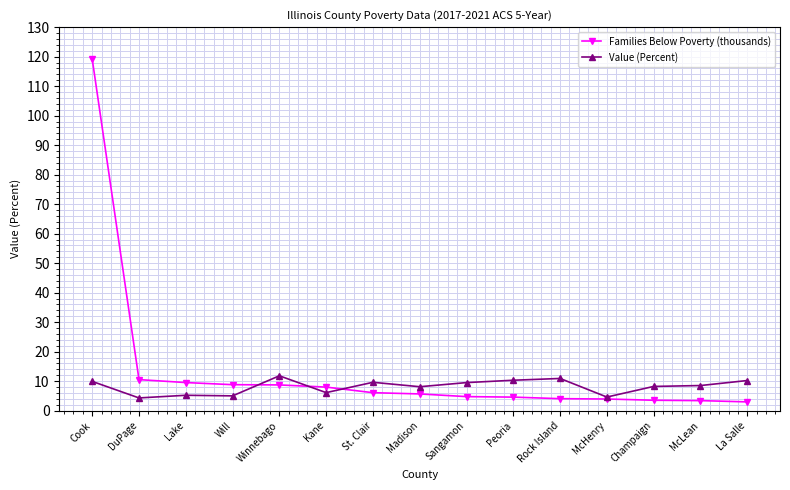

How many data points does each series have?

15